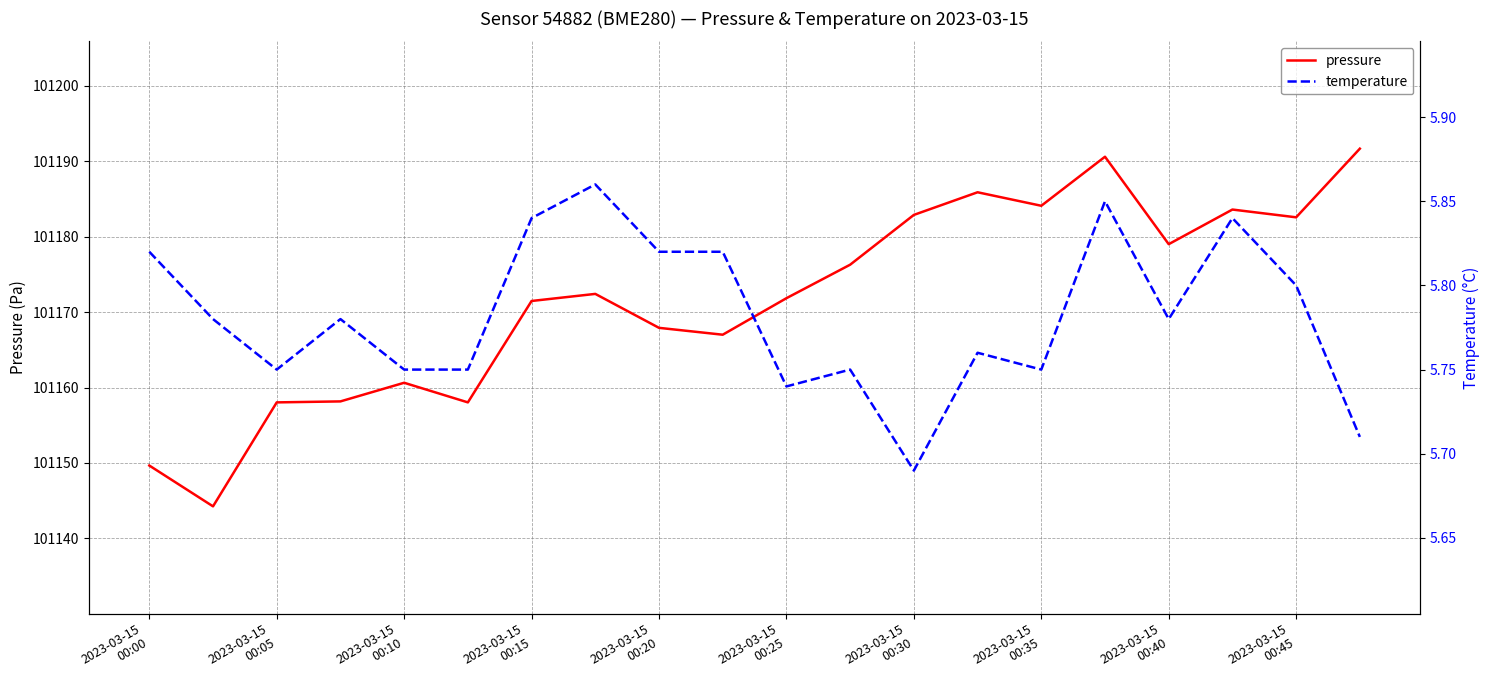

What position from the right is 11?

9